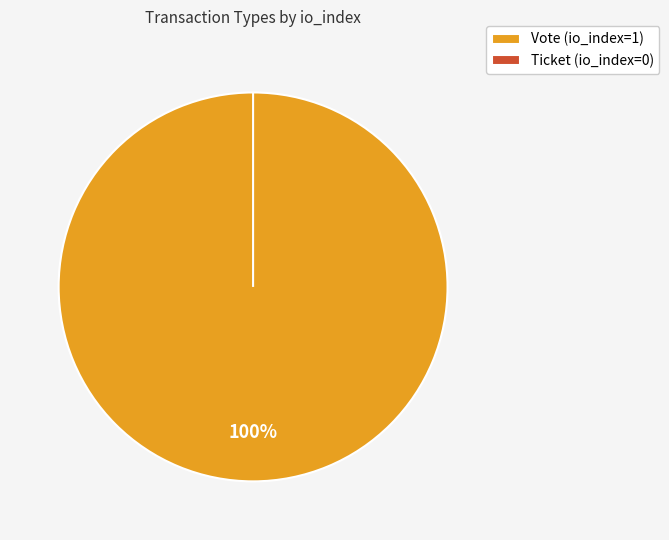

Count the number of slices in the pie.

2